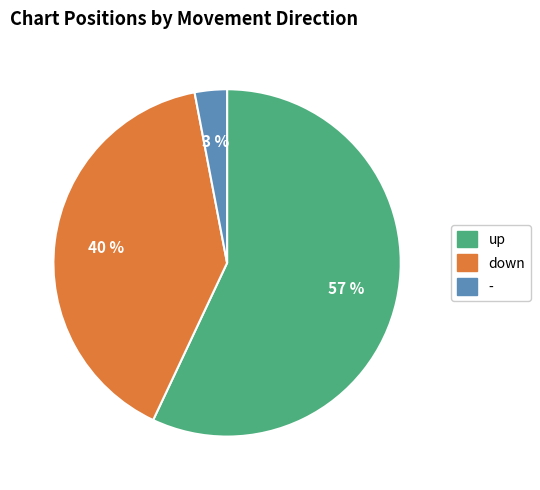

What percentage is the up slice, to the nearest percent?

57%